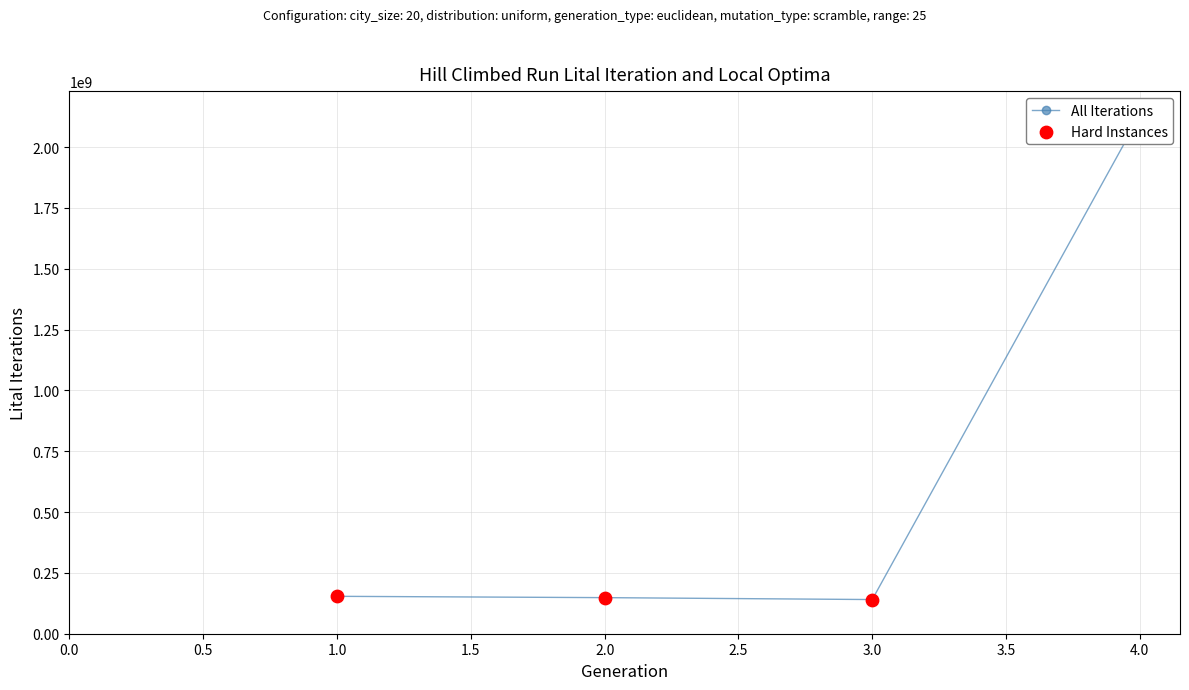

At how many categories does at least one series exceed 298976223?

1